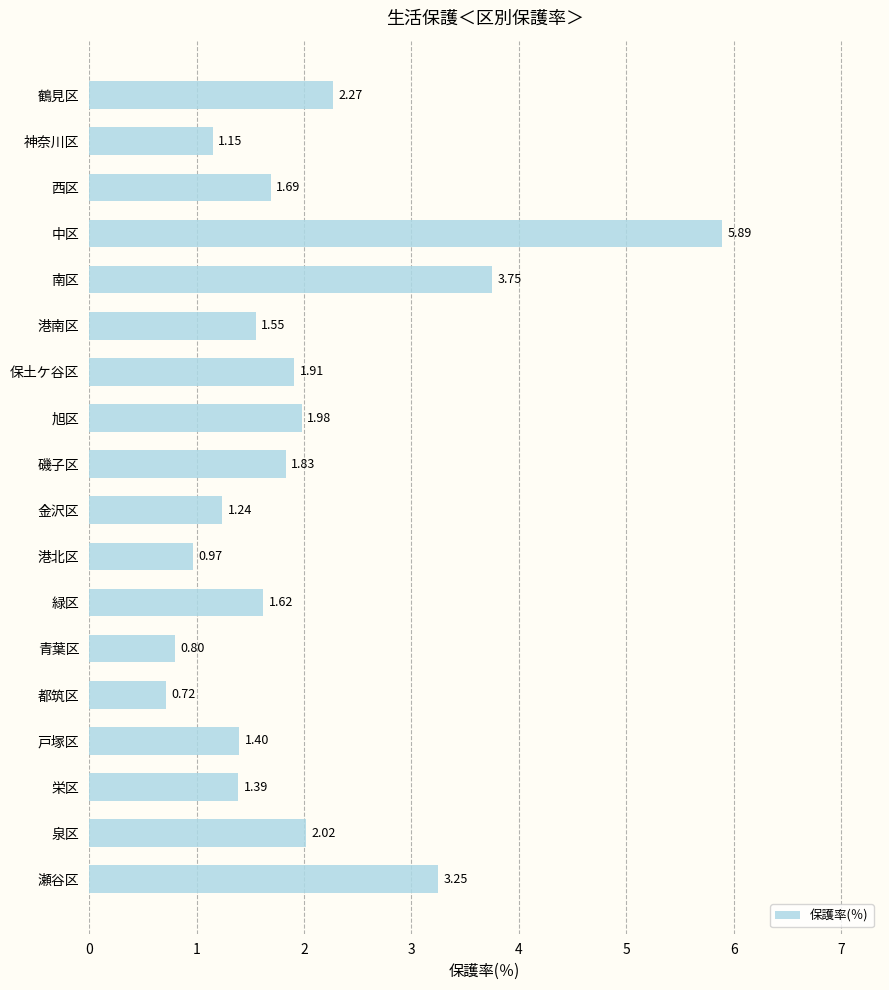

What is the difference between the maximum and minimum values?

5.2